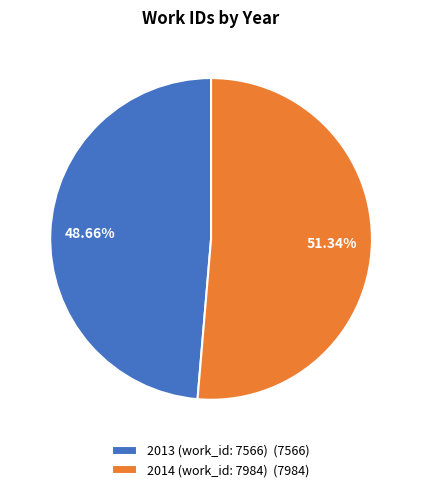

Which category has the smallest portion of the pie?

2013 (work_id: 7566)